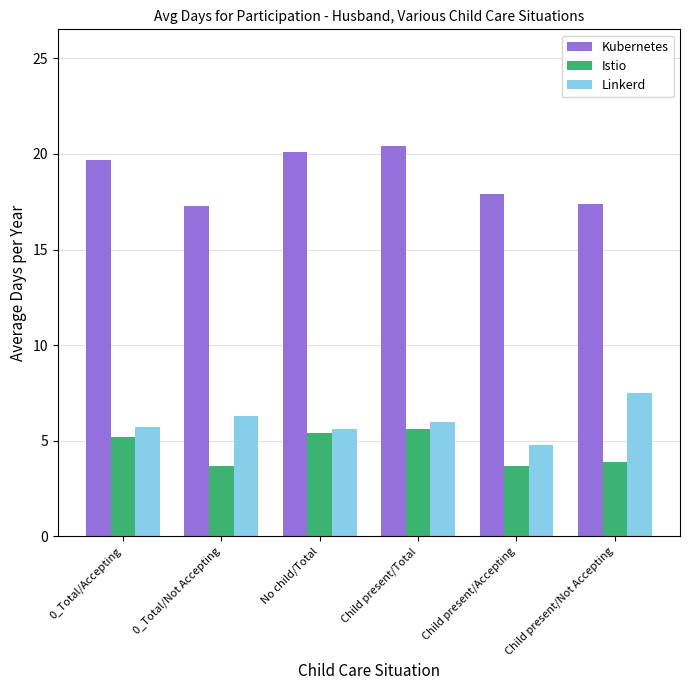

How many values in the Linkerd series are below 6?

3